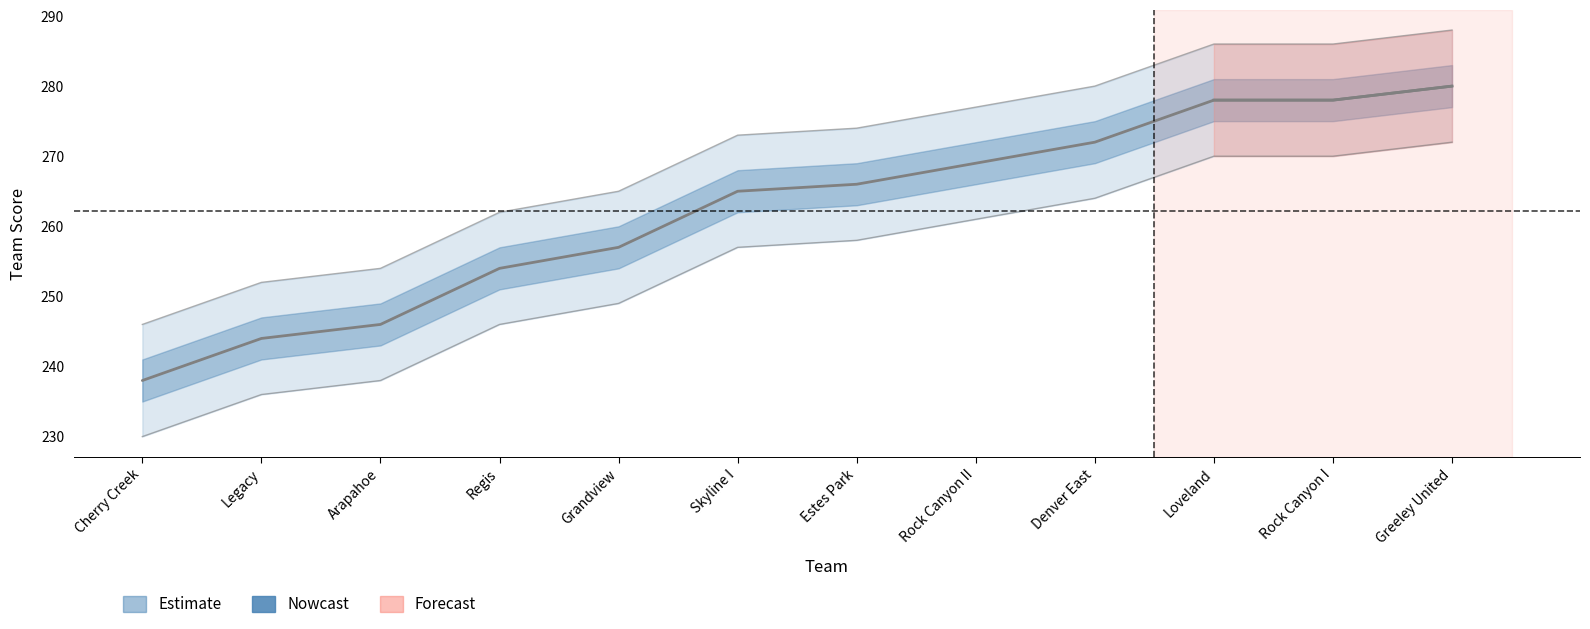

Does the chart have visible grid lines?

No